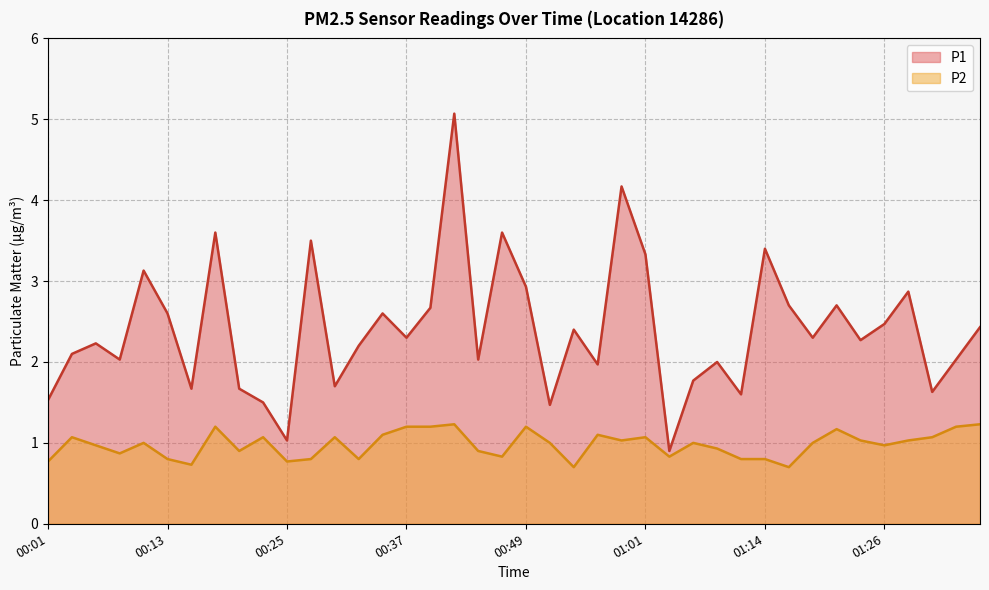

Where is the first local minimum for P2?

00:08